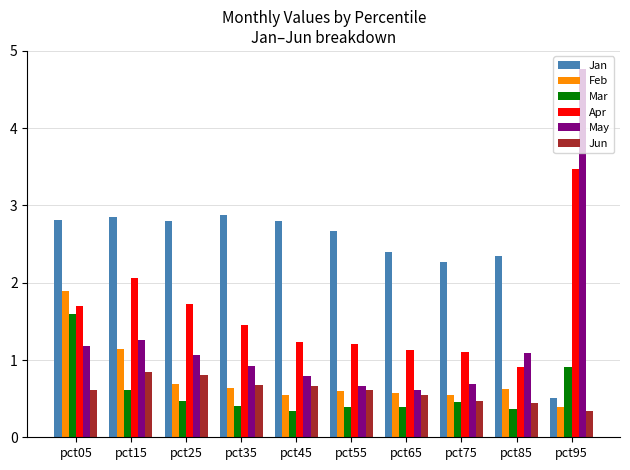

What is the highest value of the May series?

4.8